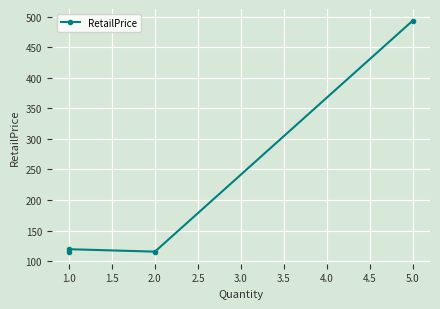

What is the sum of the values at 1.0 and 2.0?

234.7